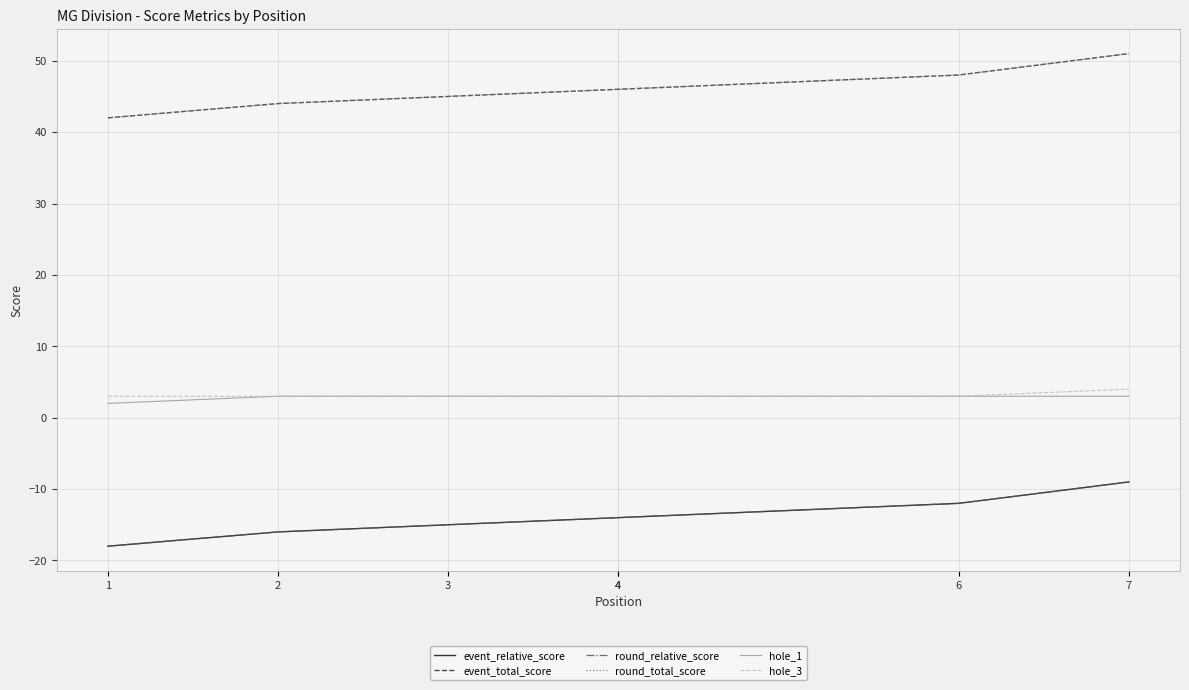

What is the spread (max minus min) of values at 4?

60